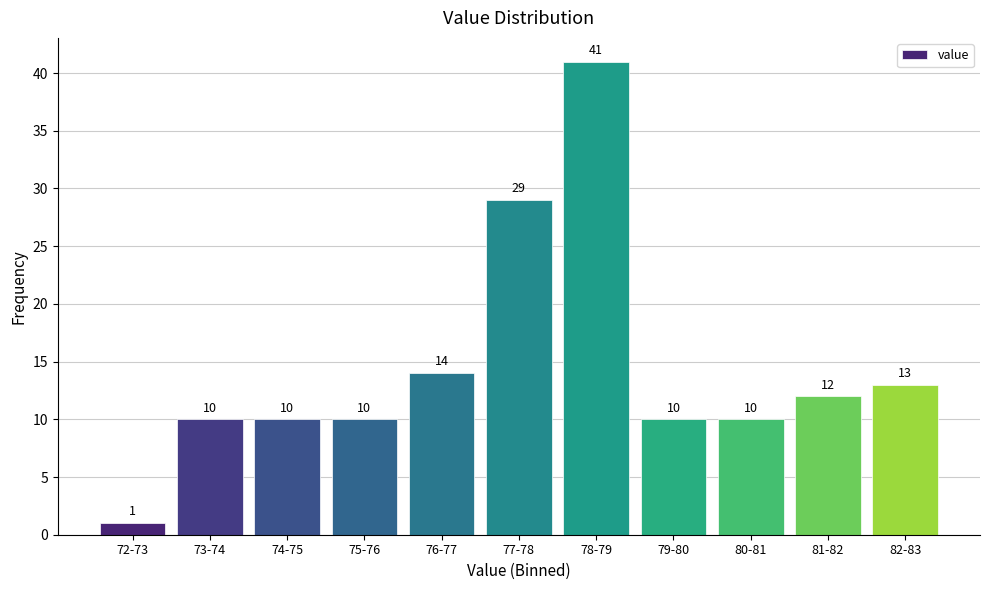

Reading left to right, what are all the values shown in this chart?

1	10	10	10	14	29	41	10	10	12	13